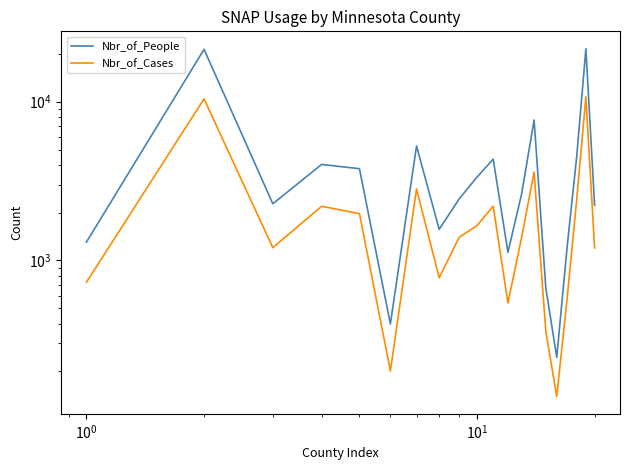

How many data points in Nbr_of_People are less than 2608?

10